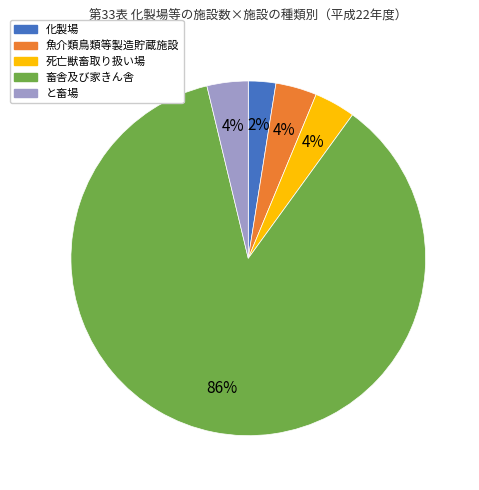

True or false: 魚介類鳥類等製造貯蔵施設 accounts for 4% of the total.

True